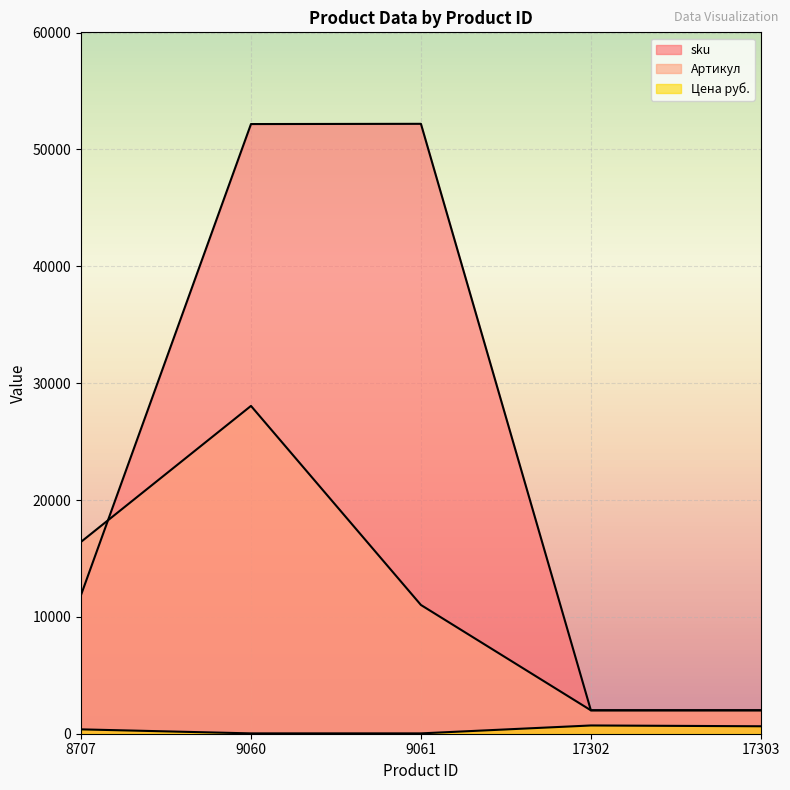

How many values in the sku series exceed 11874?

2